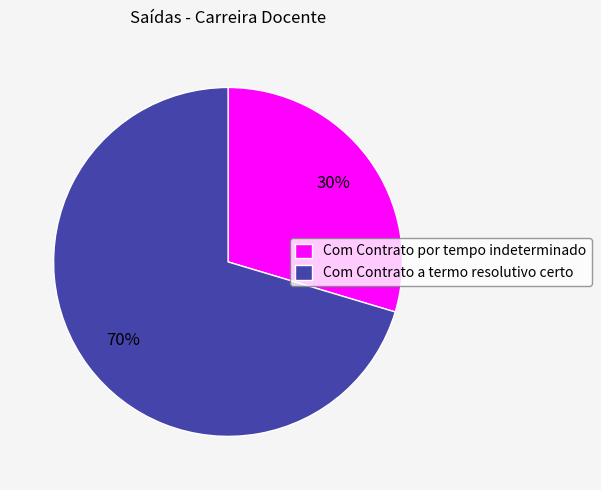

Rank the categories by value from highest to lowest.

Com Contrato a termo resolutivo certo, Com Contrato por tempo indeterminado